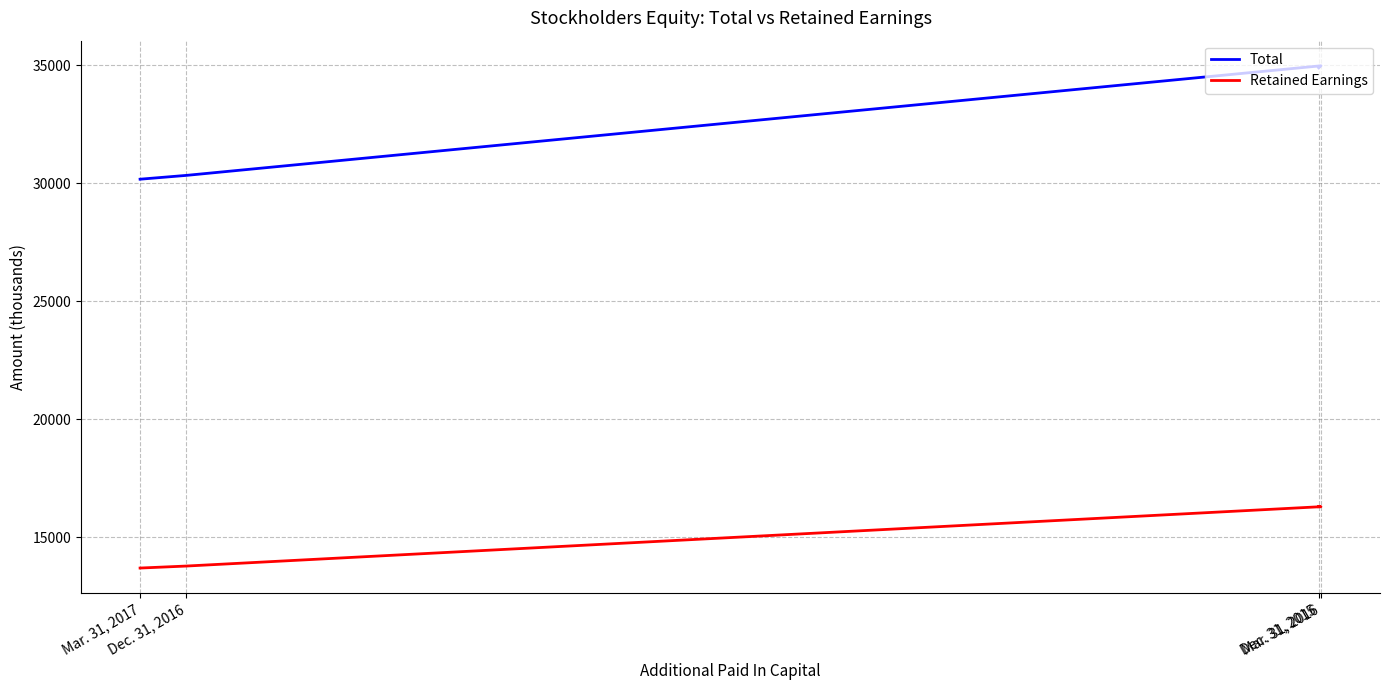

Which category has the lowest value in the Retained Earnings series?

Mar. 31, 2017